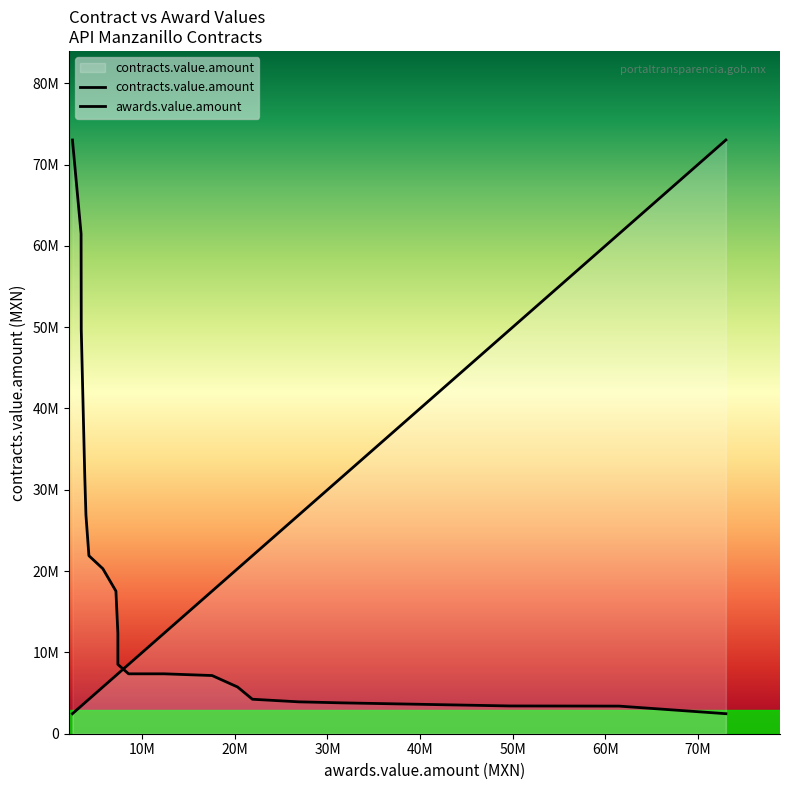

What is the change in value from 1 to 17?

-58081217.0